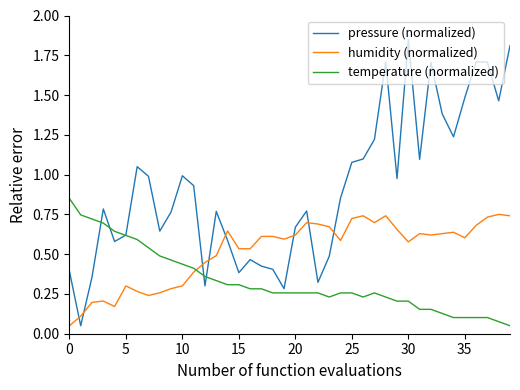

What is the sum of all temperature (normalized) values?

13.2